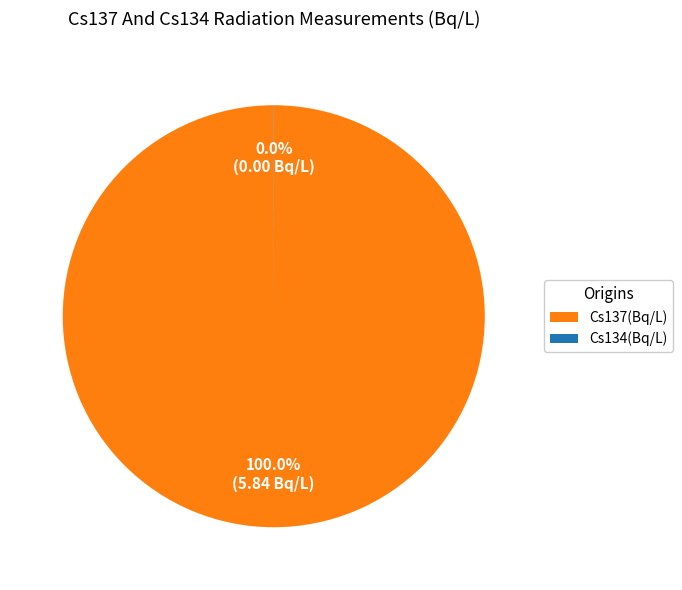

To the nearest percent, what is the average slice percentage?

50%